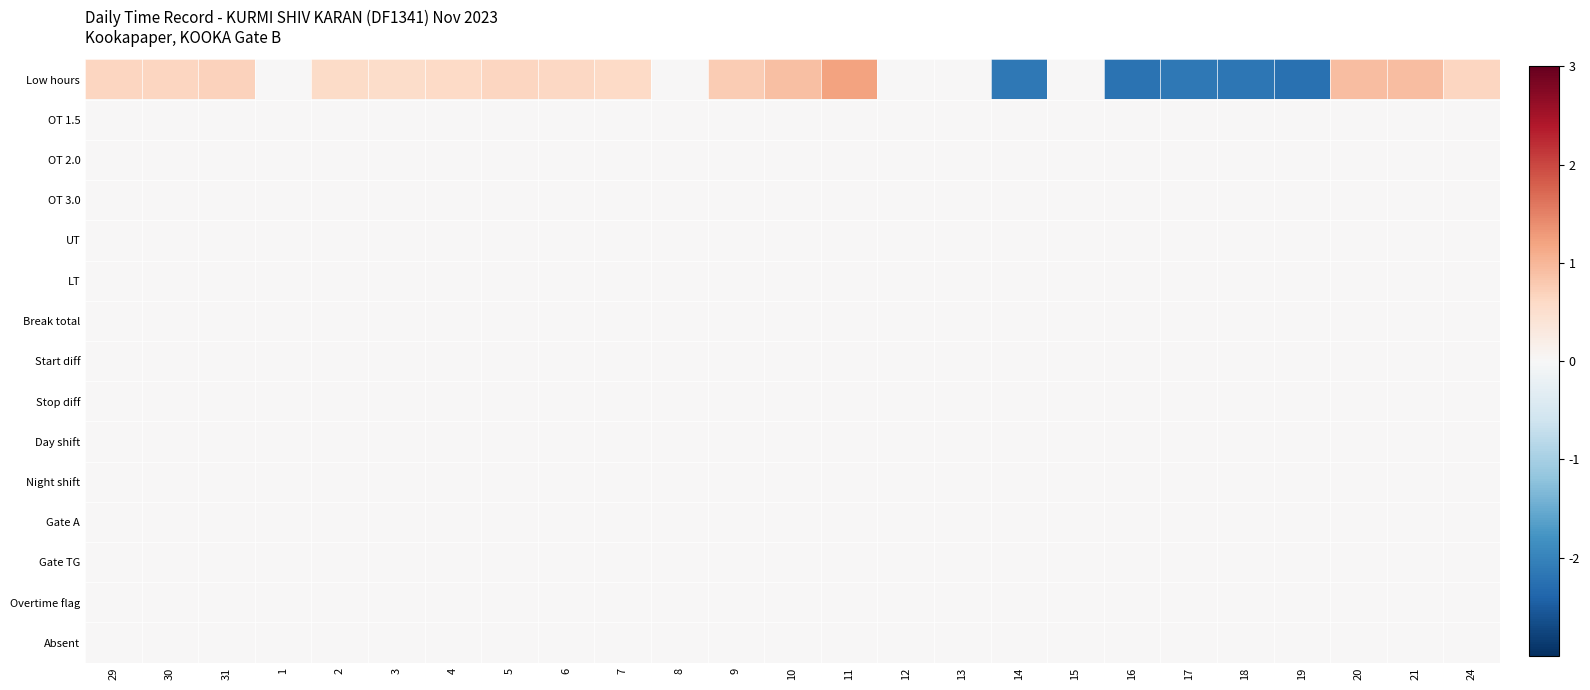

Which series has the largest range (max minus min)?

Low hours